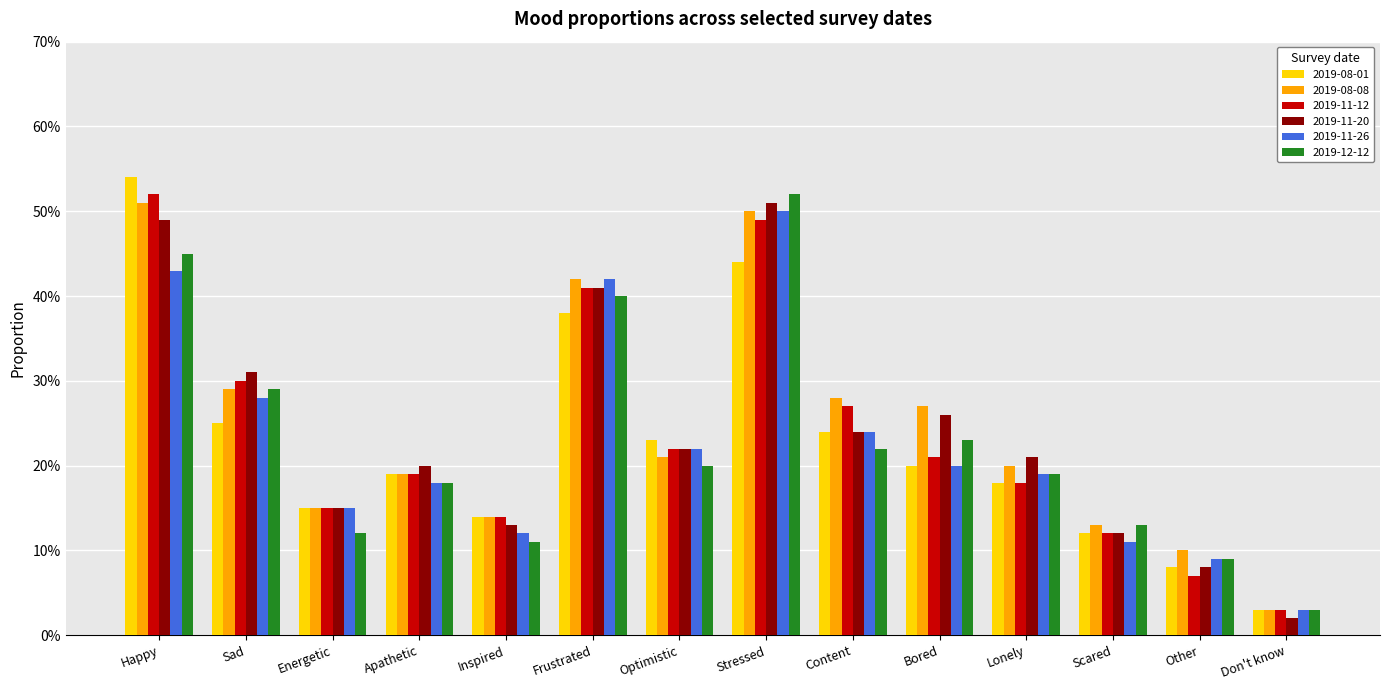

What is the value of the 2019-12-12 bar at the 2nd from the left?

0.3